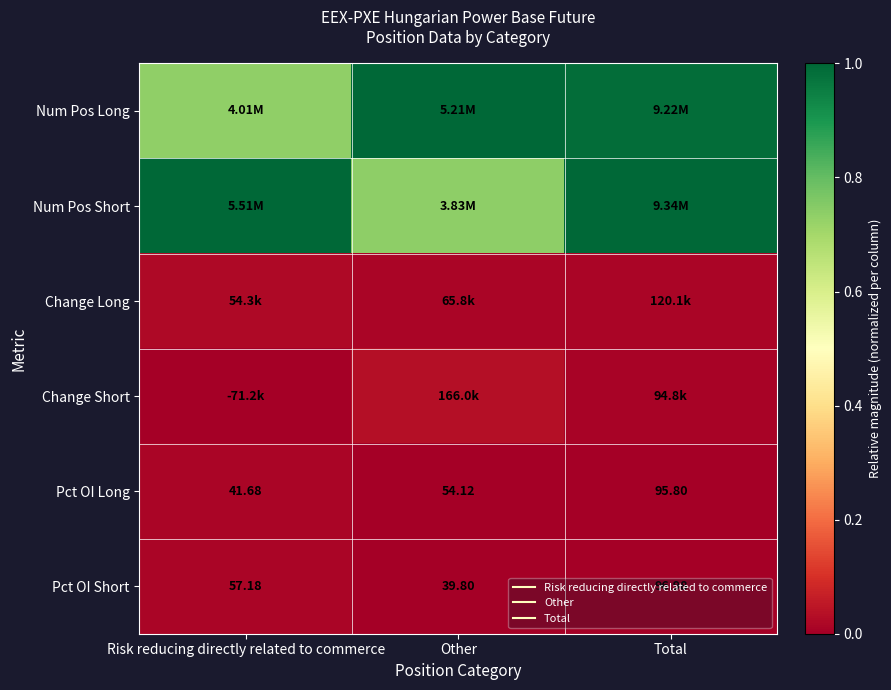

How many series are shown in this chart?

6